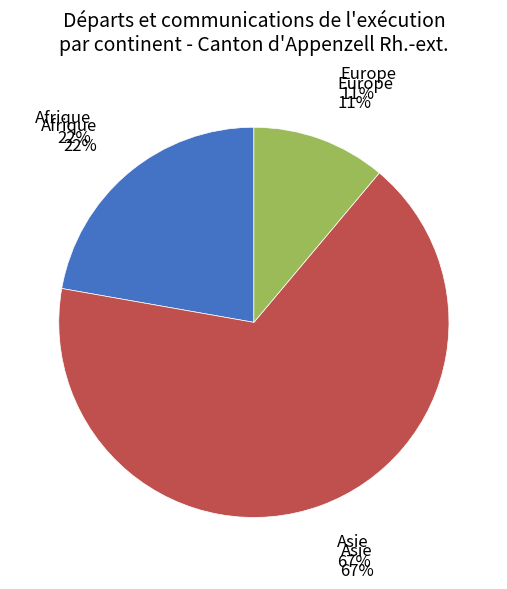

The Asie slice represents 67% of the pie. True or false?

True